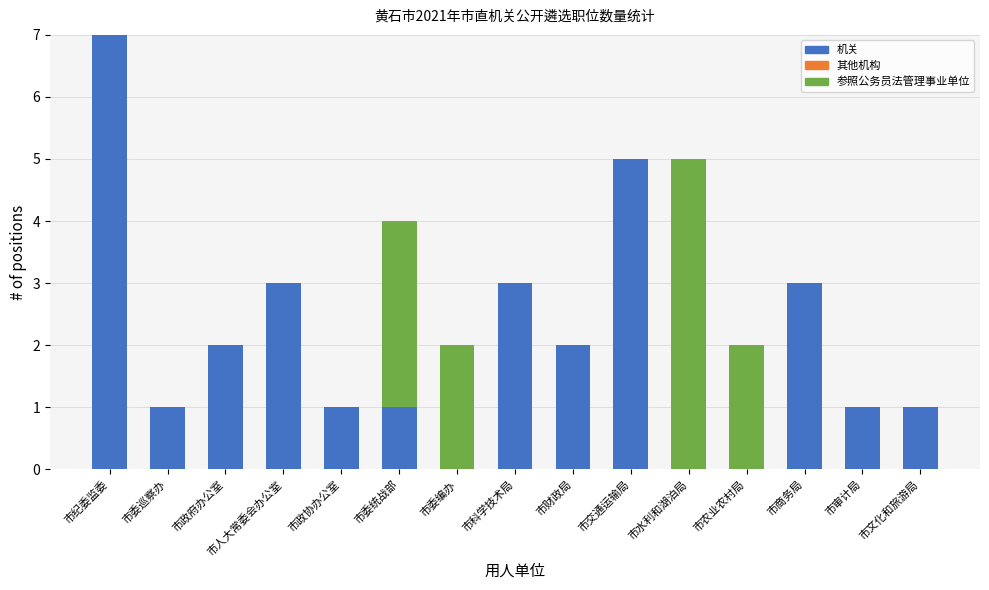

True or false: 机关 has a value of 0 at 市水利和湖泊局.

True